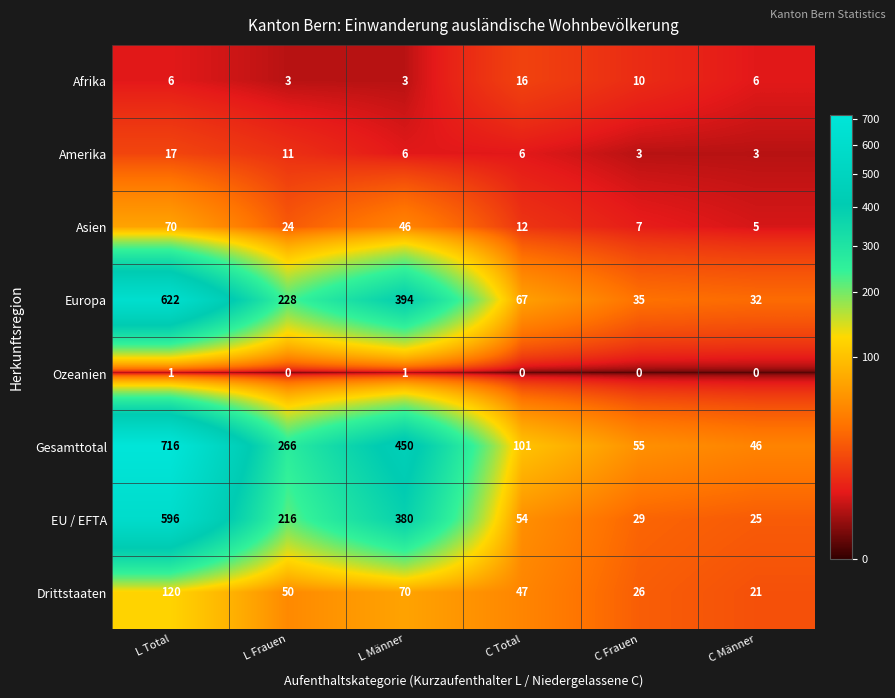

Where is Gesamttotal nearest to the value 381?

L Männer